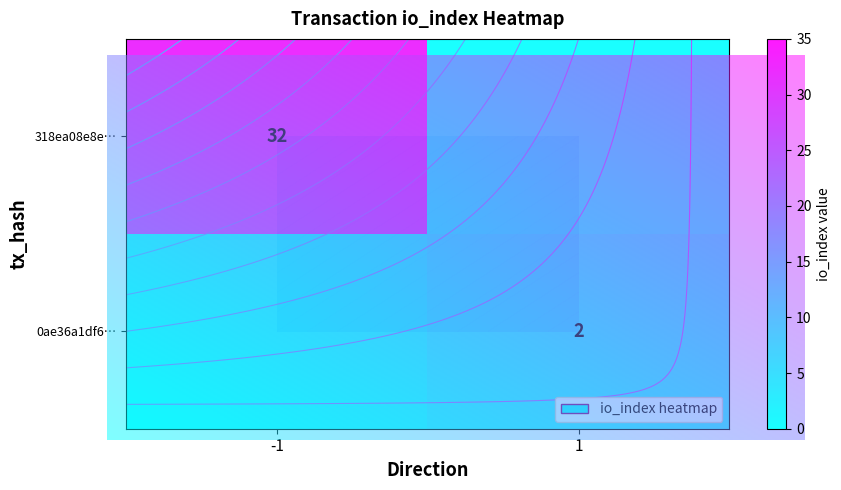

What is the approximate value of 0ae36a1df6190ebd08664827f7dbab4bacdc45f at io_index?

2